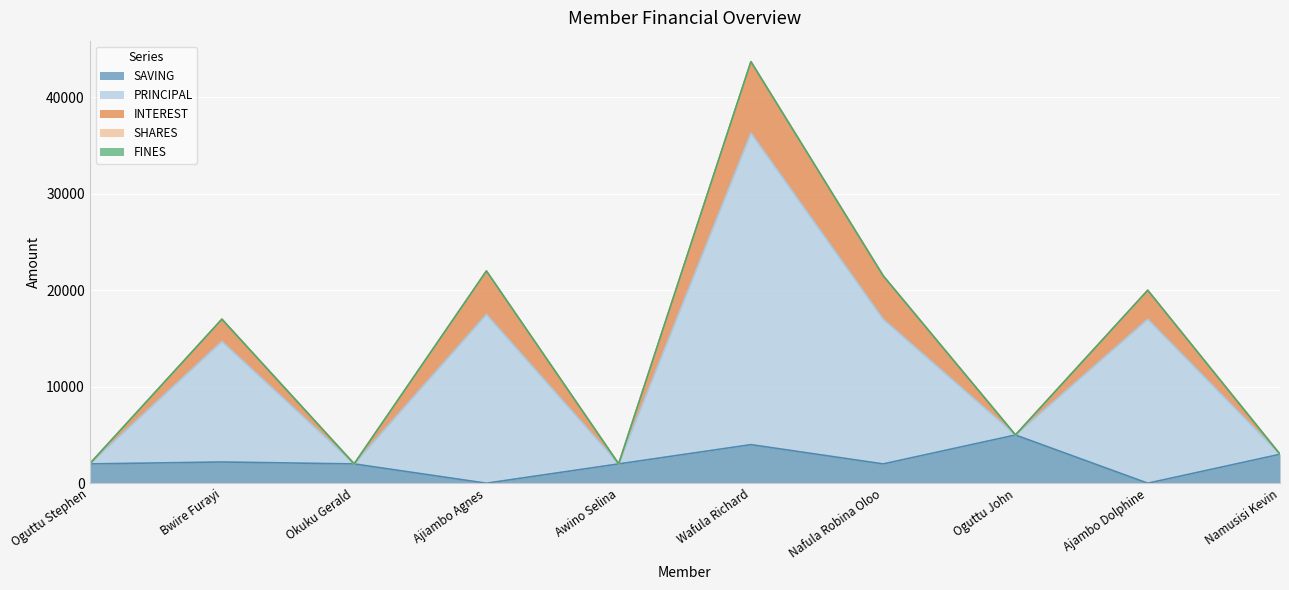

What is the average value of the INTEREST series?

13820